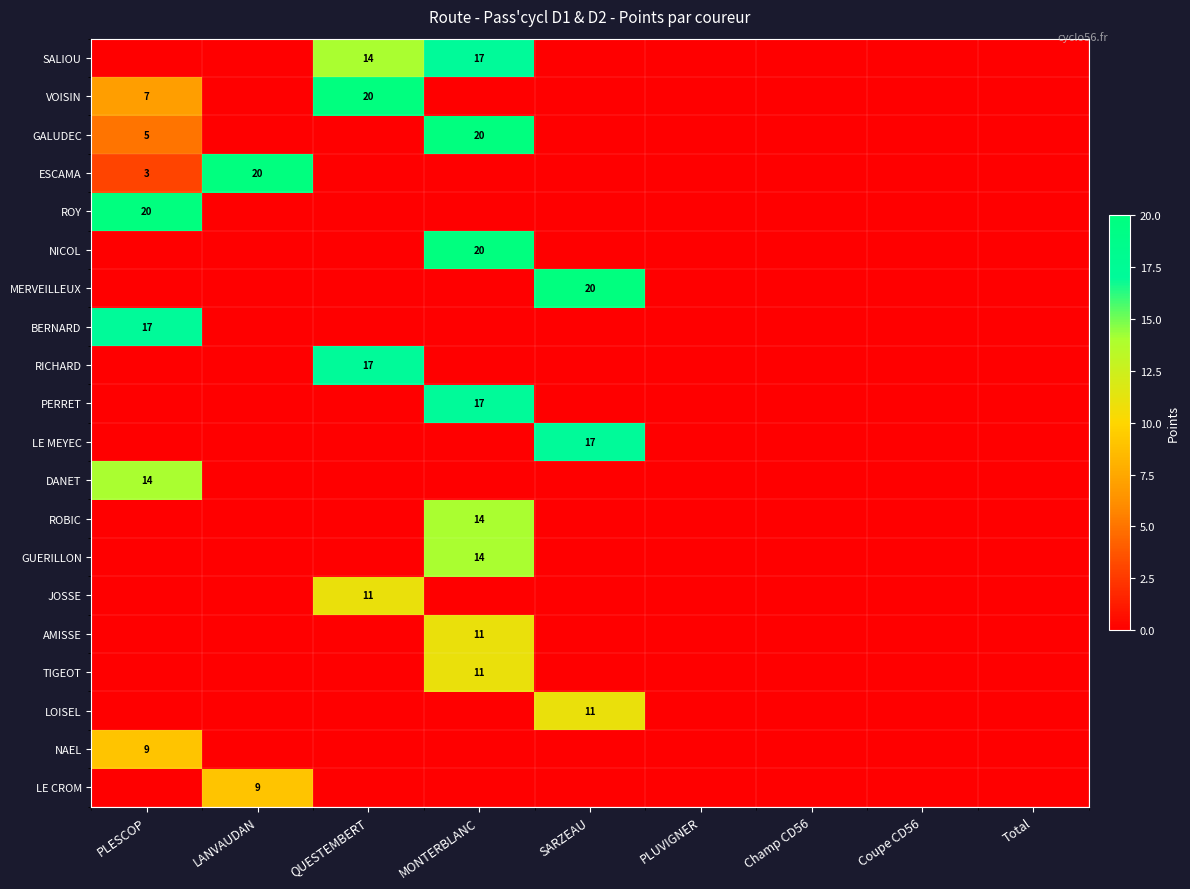

Is the value of ROBIC at Champ CD56 greater than the value of LOISEL at QUESTEMBERT?

No